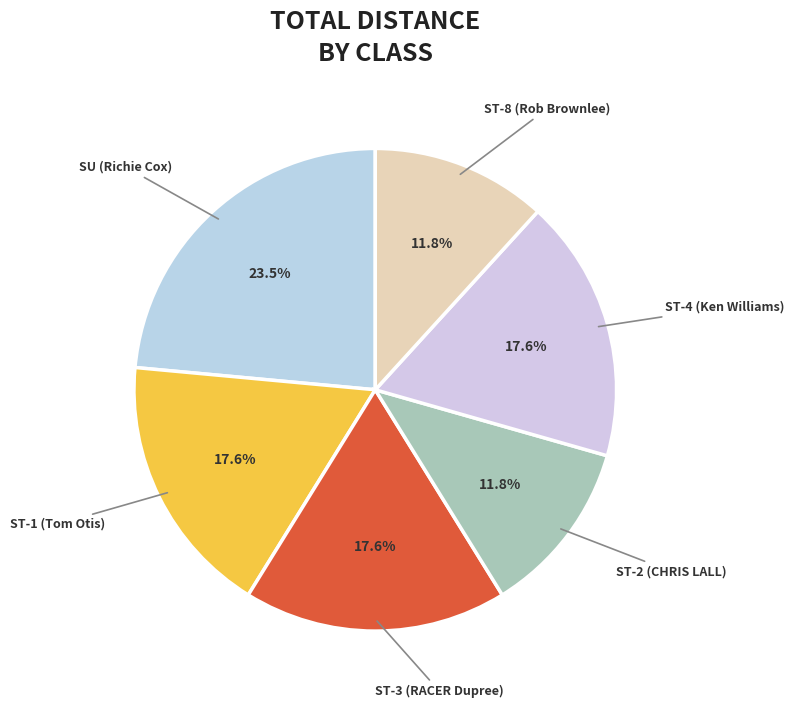

To the nearest percent, what is the combined percentage of ST-1 and ST-4?

35%